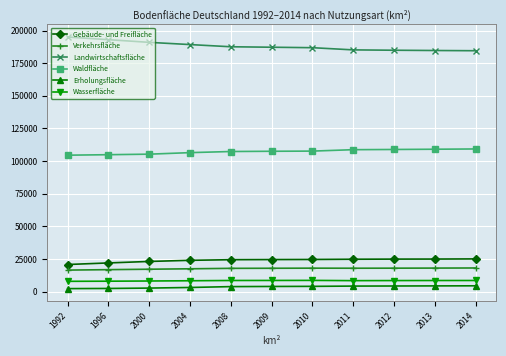

Is the value of Verkehrsfläche at 2013 greater than the value of Erholungsfläche at 2011?

Yes